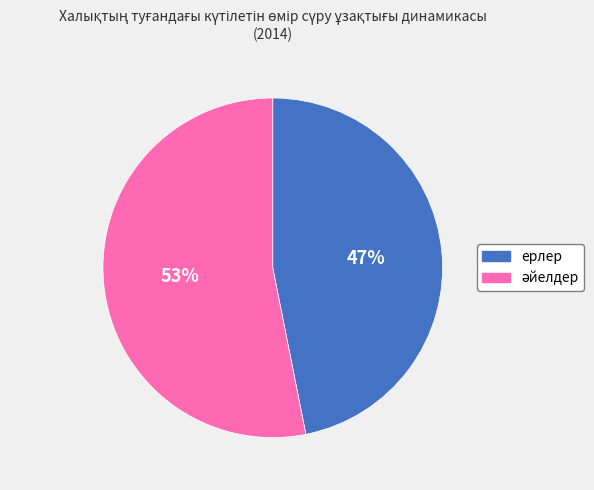

How many slices are in this pie chart?

2